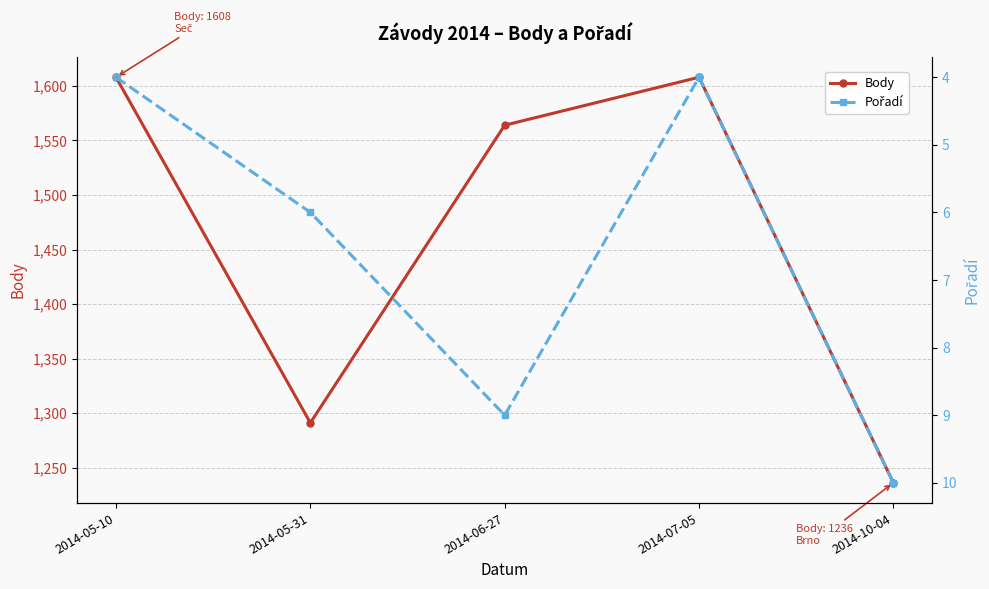

What is the label of the 4th point from the right?

2014-05-31